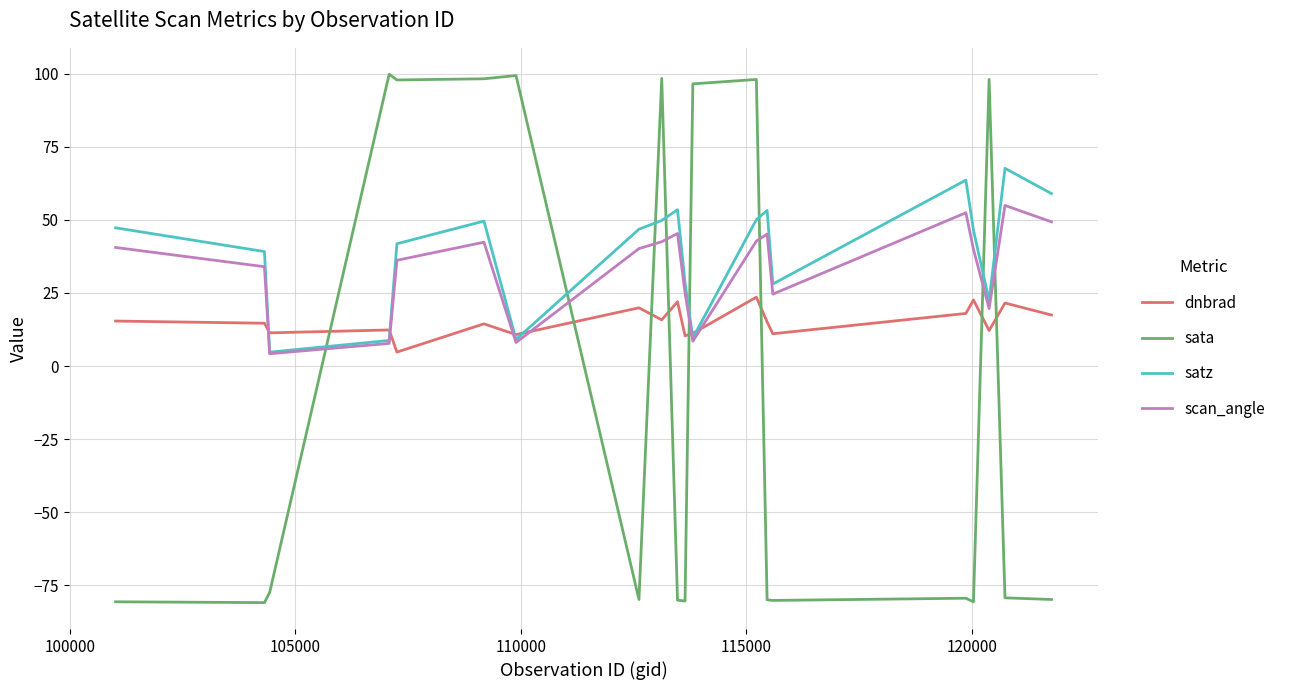

How many times do dnbrad and sata cross each other?

8